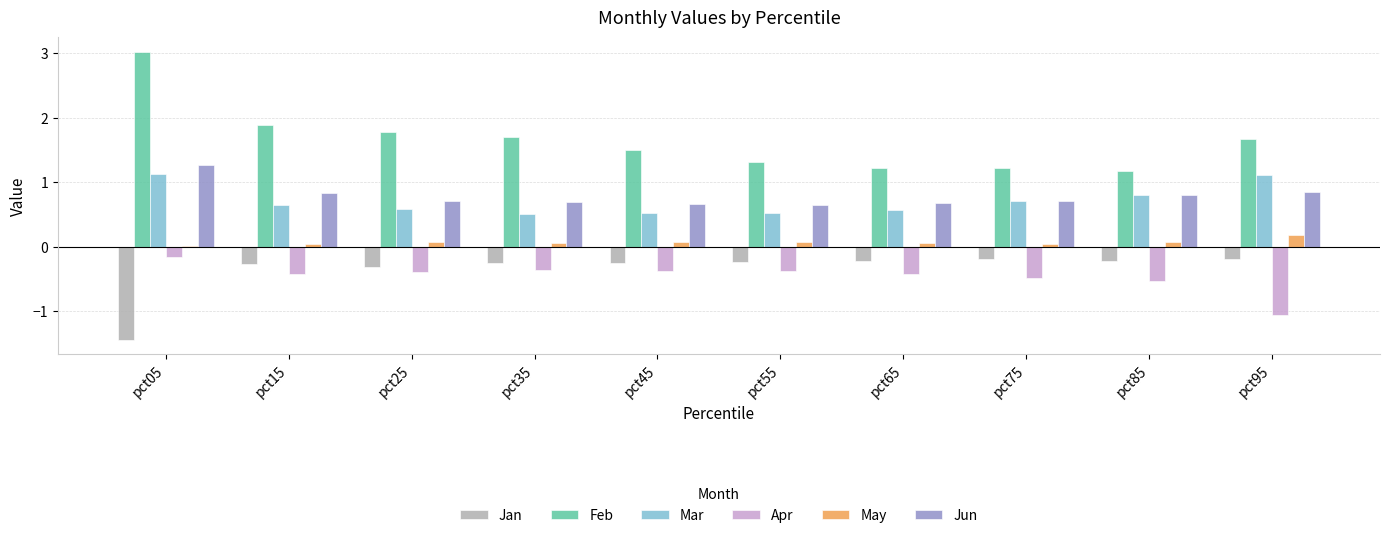

Which category has the highest value in the Feb series?

pct05